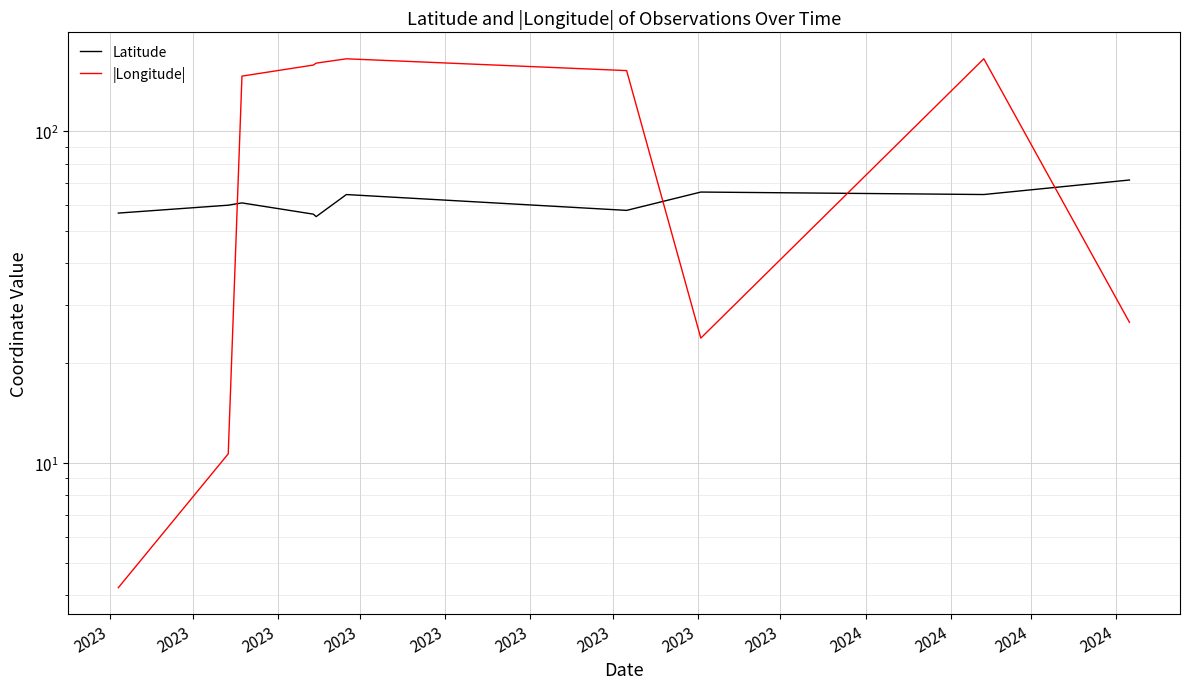

After their last crossing, which series has the higher values: |Longitude| or Latitude?

Latitude